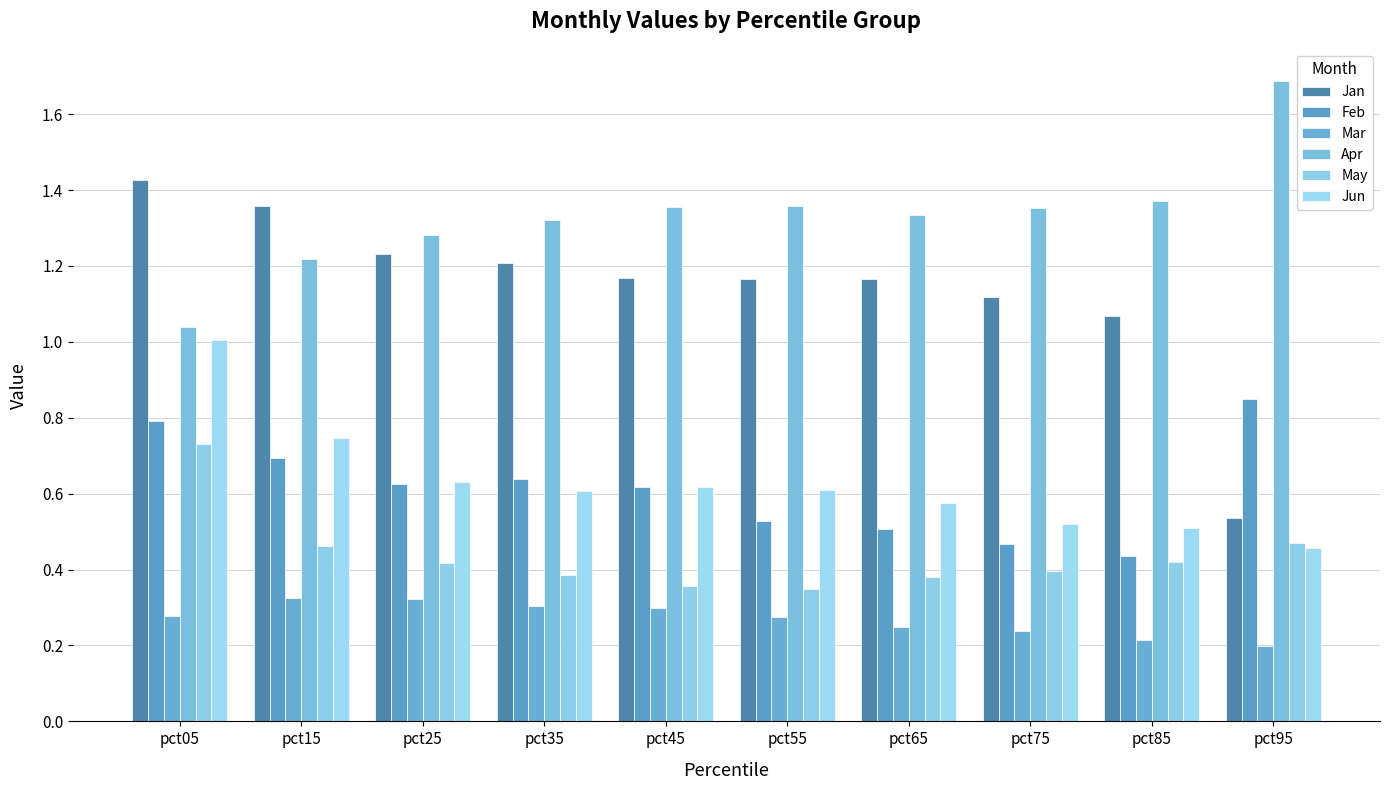

The Mar series shows 0.2 at pct75. True or false?

True